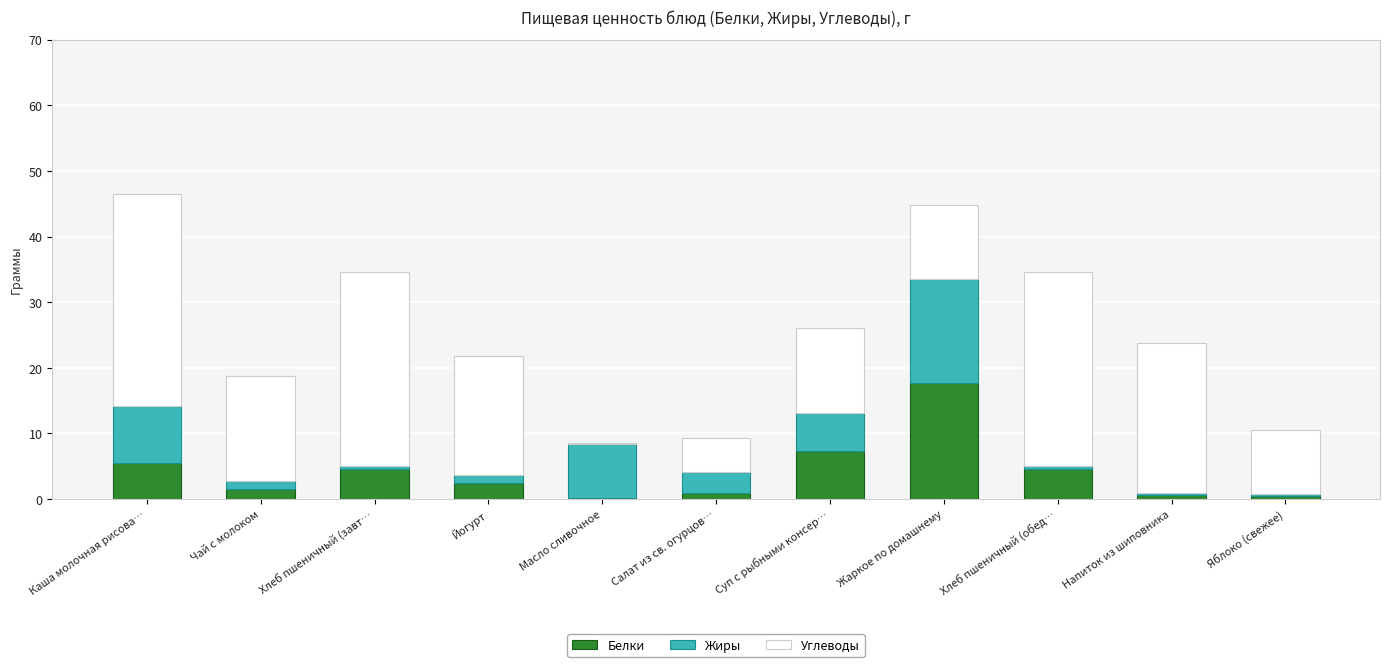

What is the highest value of the Белки series?

17.7